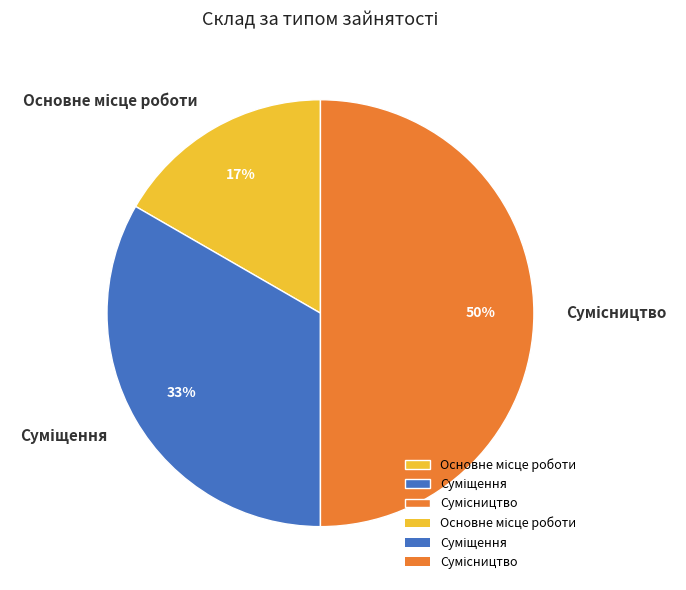

To the nearest percent, what is the average slice percentage?

33%